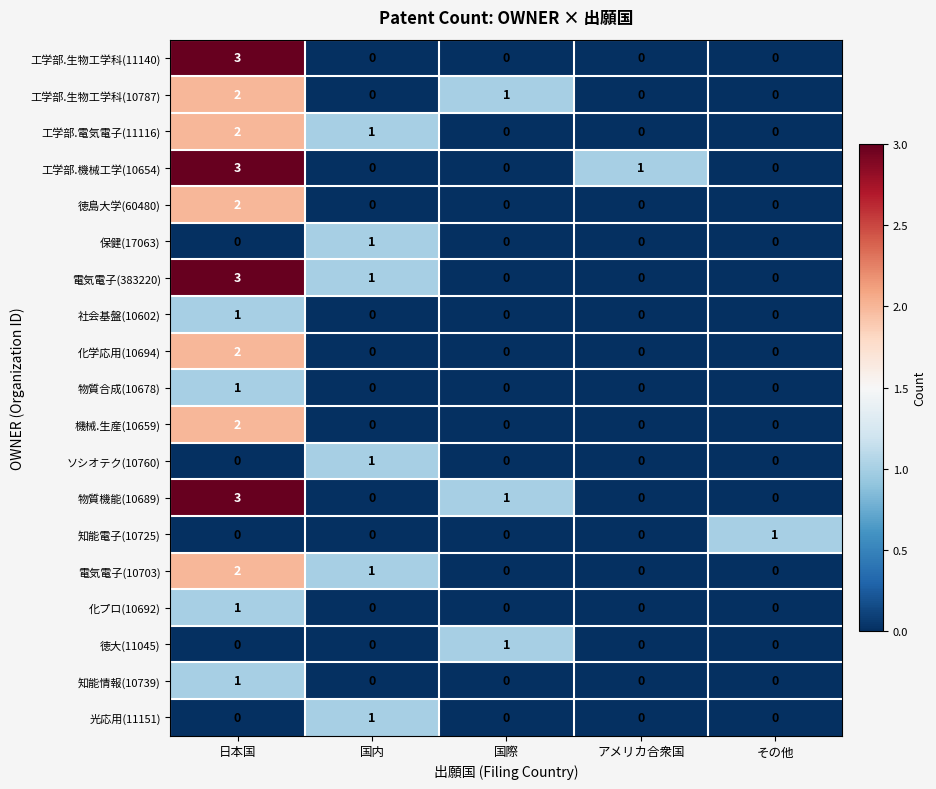

Is the value of 工学部.機械工学(10654) at 国際 greater than the value of 知能情報(10739) at 日本国?

No